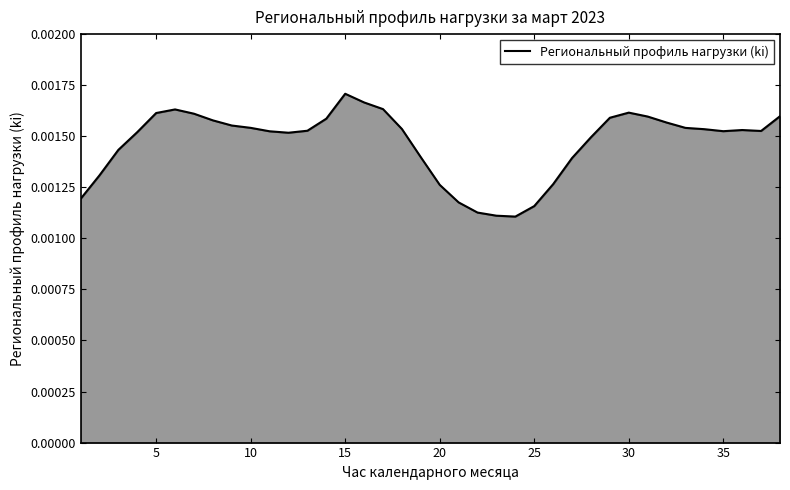

Does the chart have visible grid lines?

No